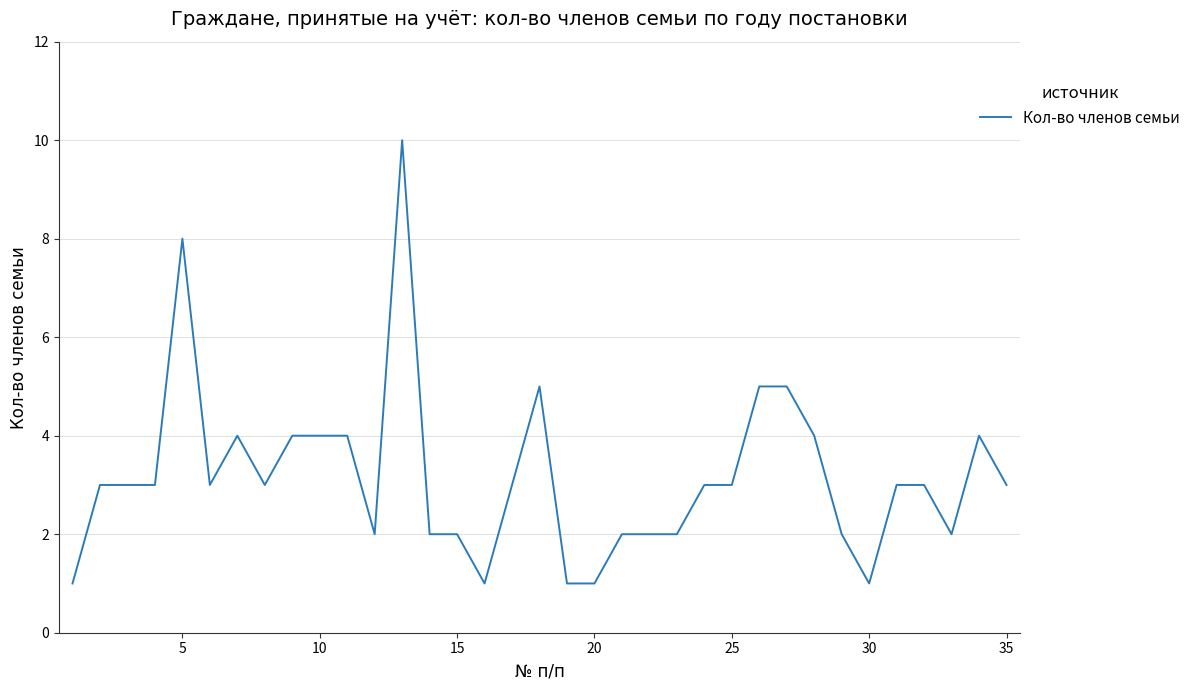

What is the maximum value shown in the chart?

10